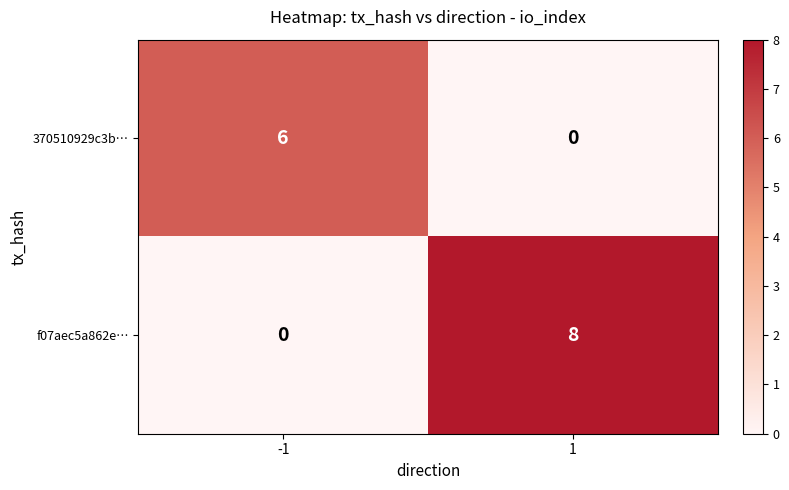

How many categories are shown in the chart?

2